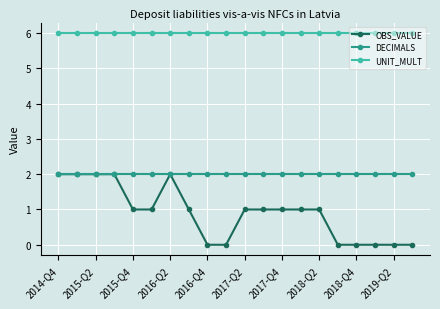

At how many categories does at least one series exceed 4?

20